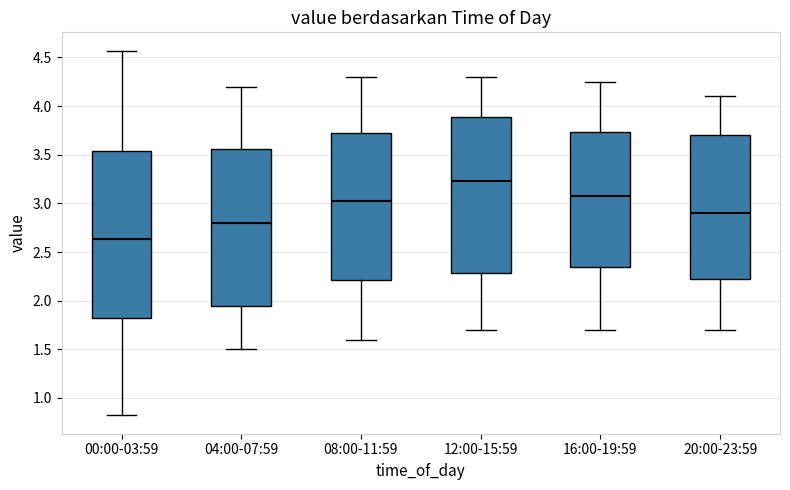

Reading left to right, transcribe this box plot: for each box, give where its median line is, the range the box spans, and where its two whiskers end, as read against the y-axis. The values are not printed on the chart, so give them approximately, as read against the axis.

00:00-03:59: median 2.65, box 1.80 to 3.55, whiskers 0.80 to 4.55
04:00-07:59: median 2.80, box 1.95 to 3.55, whiskers 1.50 to 4.20
08:00-11:59: median 3.05, box 2.20 to 3.75, whiskers 1.60 to 4.30
12:00-15:59: median 3.25, box 2.30 to 3.90, whiskers 1.70 to 4.30
16:00-19:59: median 3.10, box 2.35 to 3.75, whiskers 1.70 to 4.25
20:00-23:59: median 2.90, box 2.25 to 3.70, whiskers 1.70 to 4.10